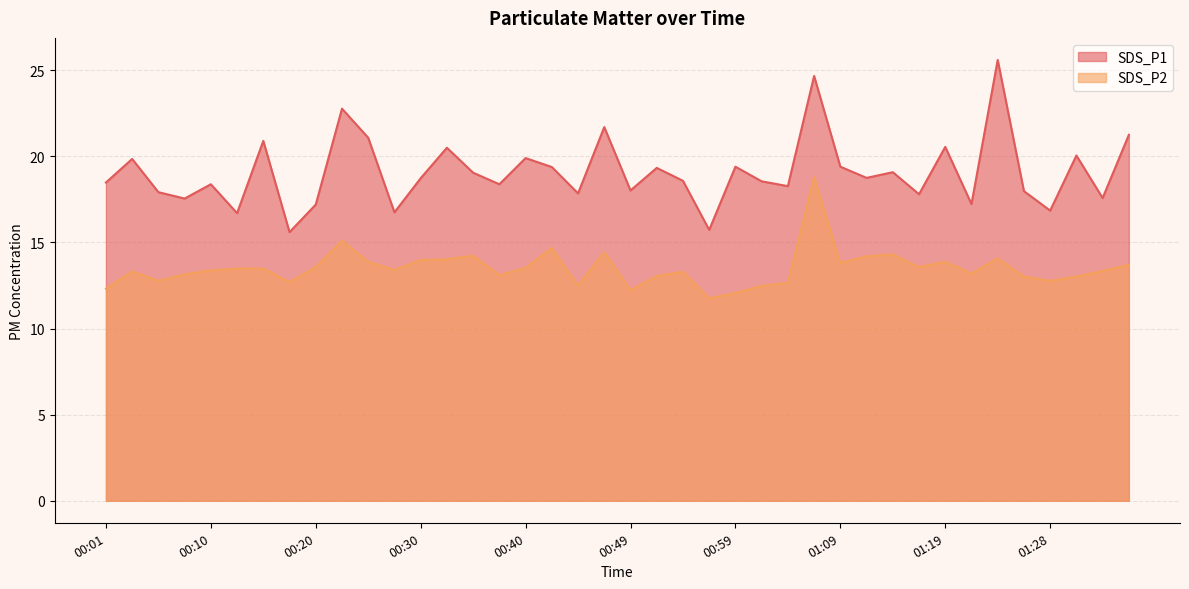

What are all the series names shown in the legend?

SDS_P1, SDS_P2